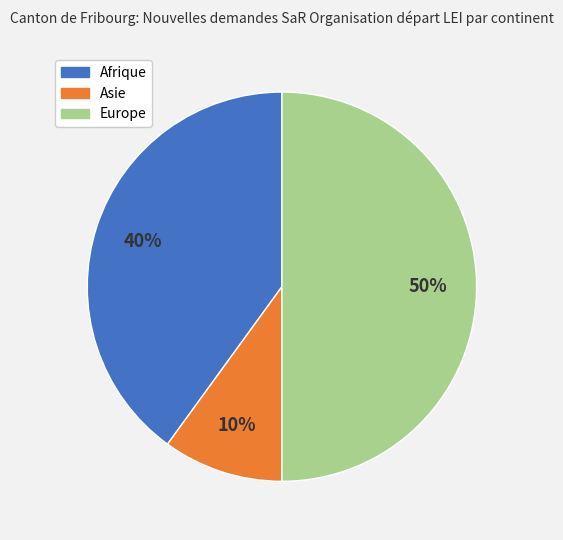

Between Europe and Afrique, which is larger?

Europe